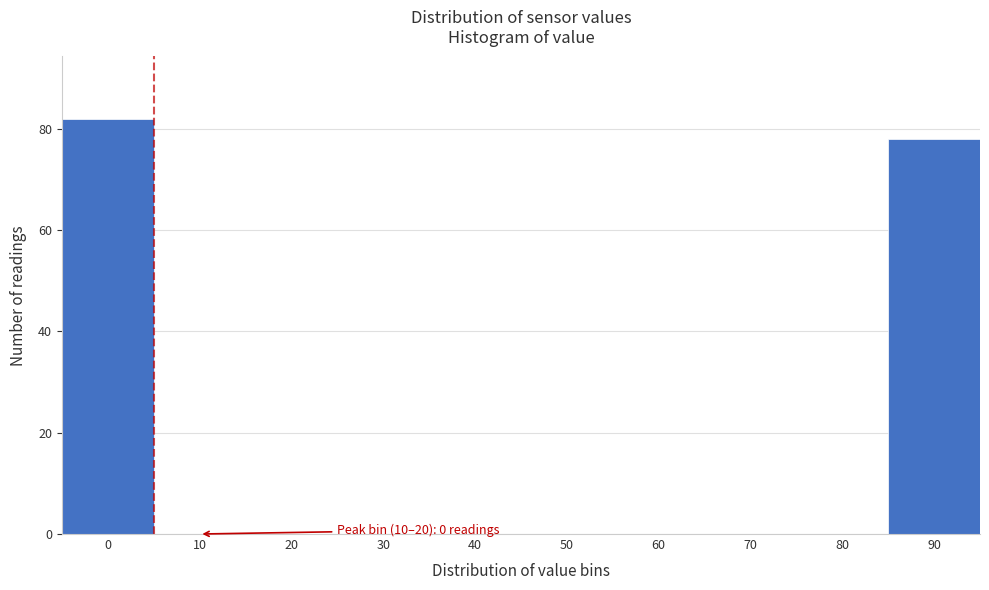

Reading left to right, list all the values displayed in this chart.

0=82	10=0	20=0	30=0	40=0	50=0	60=0	70=0	80=0	90=78